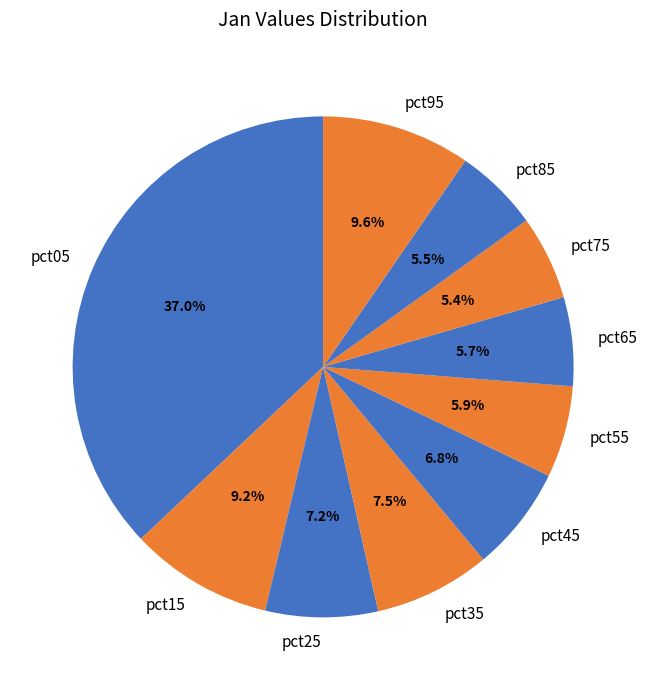

Does any single category account for the majority?

No